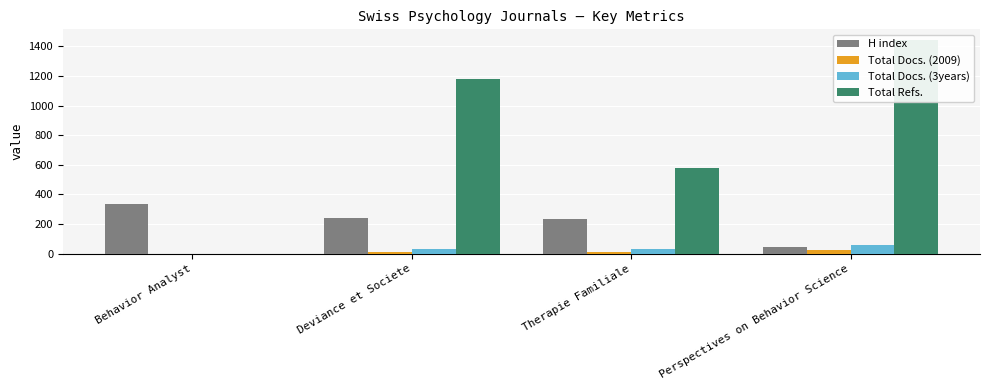

Which category has the lowest value across all series?

Behavior Analyst